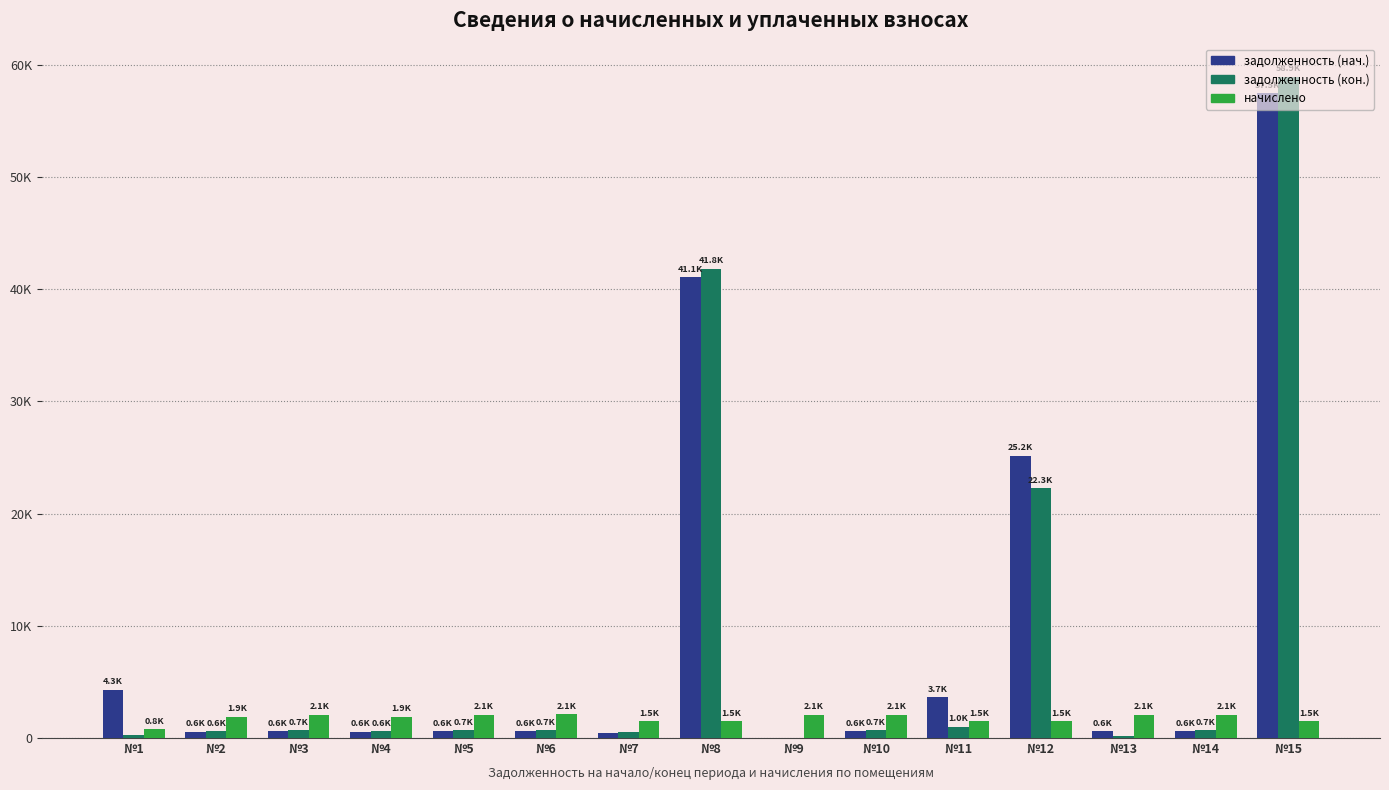

Are the bars grouped side by side (vs. stacked)?

Yes